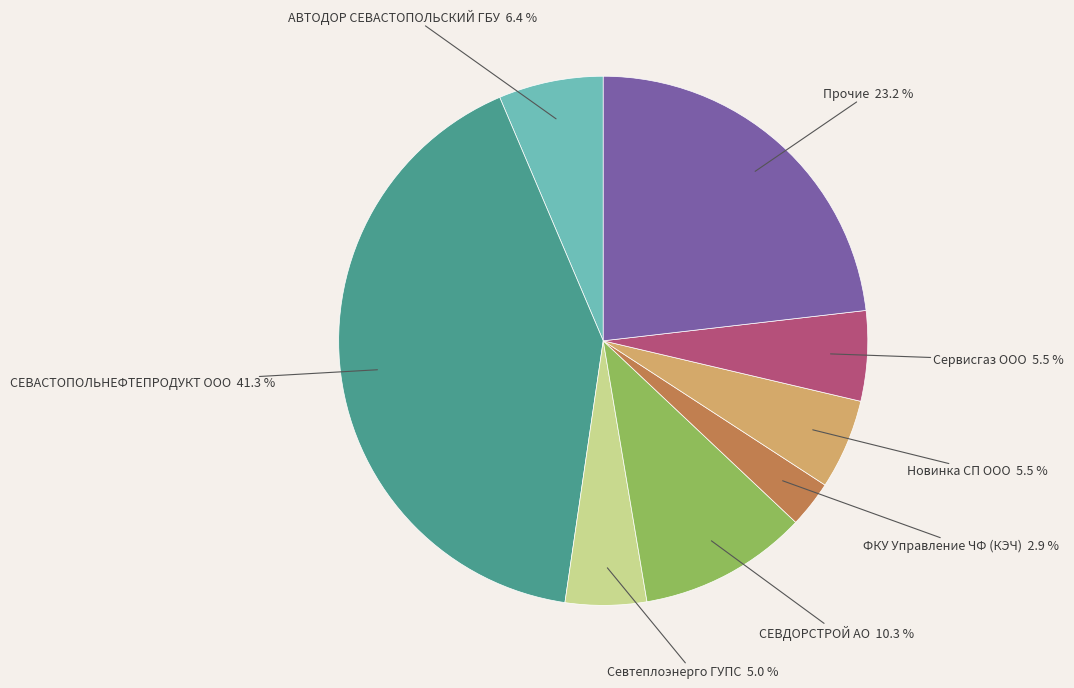

How many segments does this pie chart have?

8